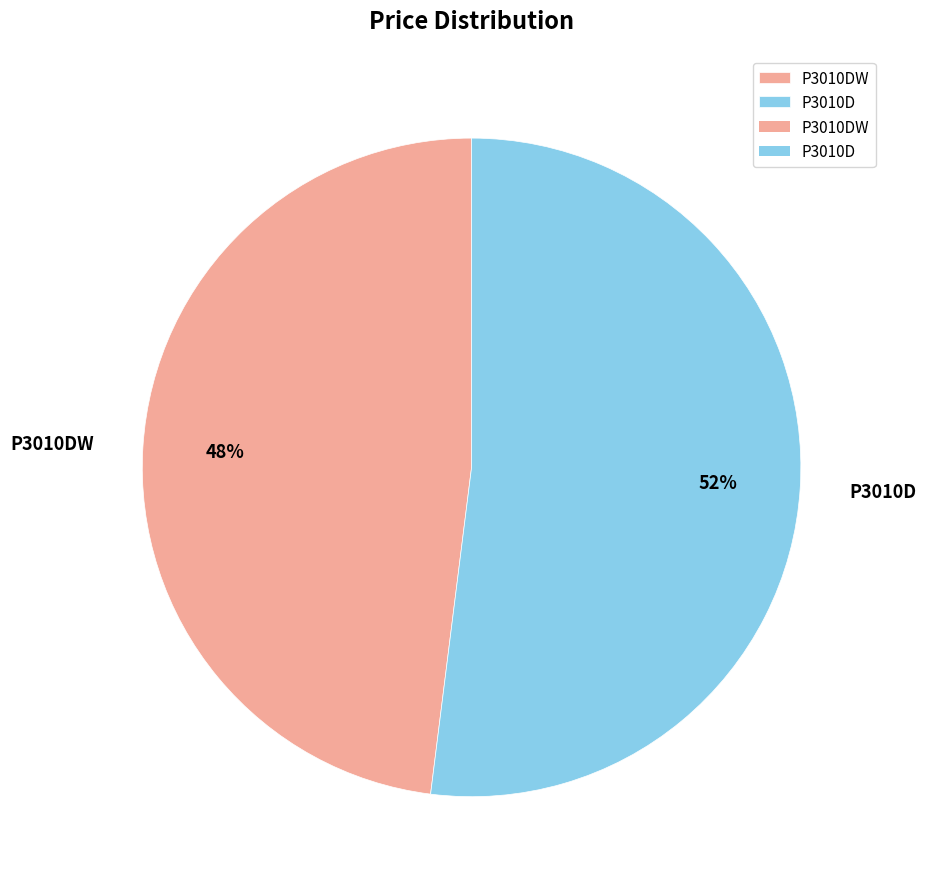

Rank the categories by value from lowest to highest.

P3010DW, P3010D